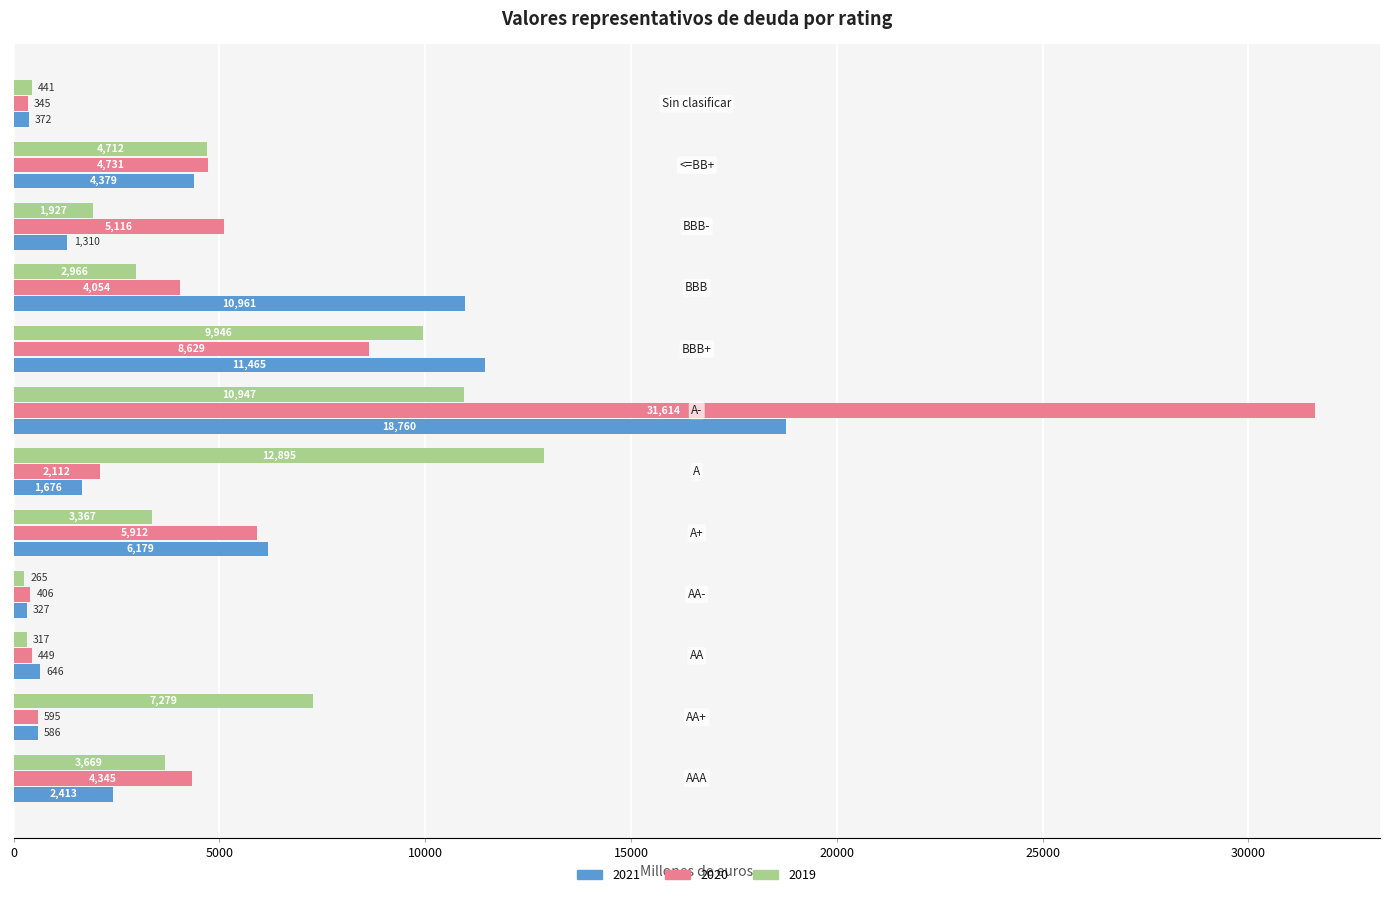

Which series has the largest range (max minus min)?

2020